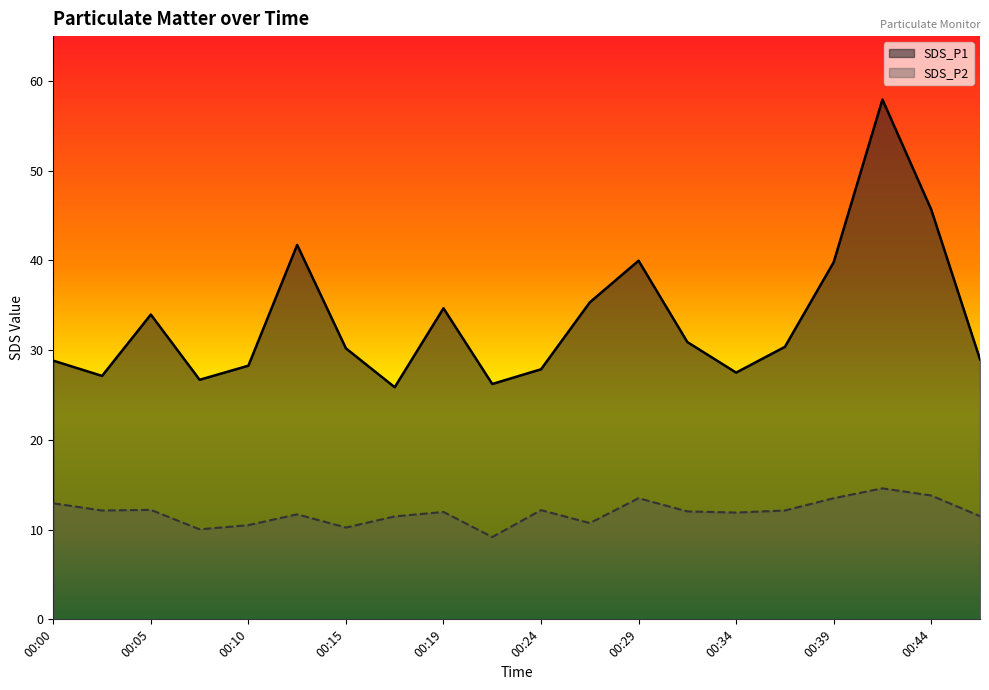

How many lines are shown in the chart?

2